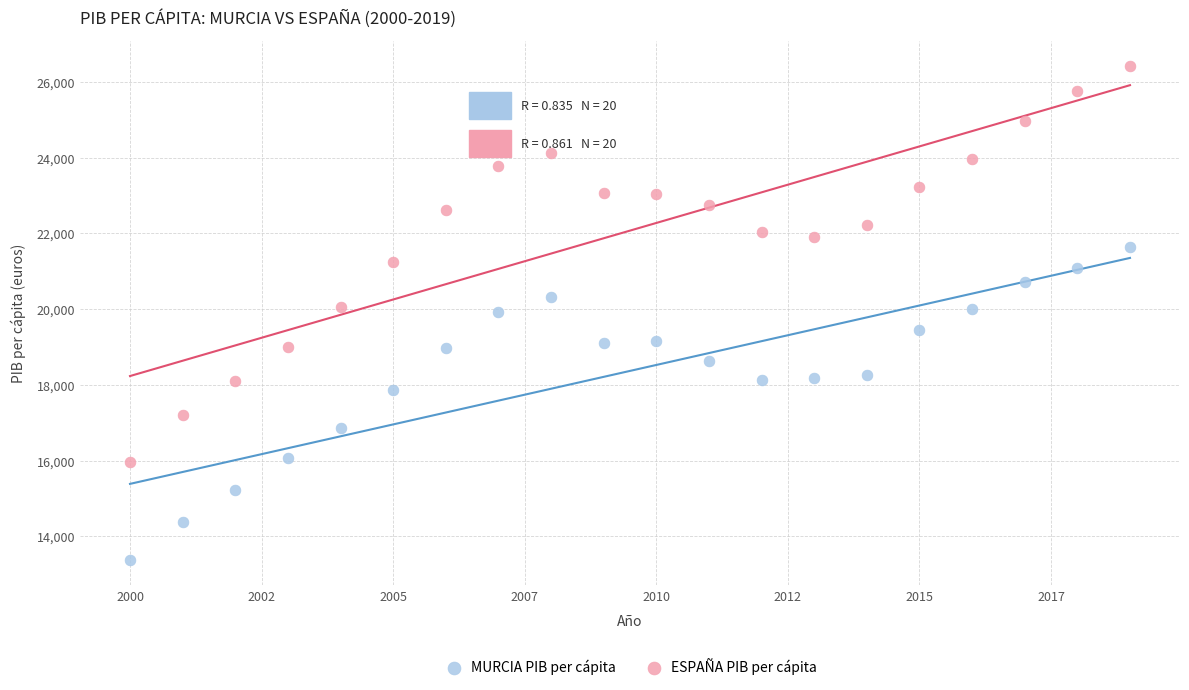

Across all data points, what is the range of X values (max minus min)?

19